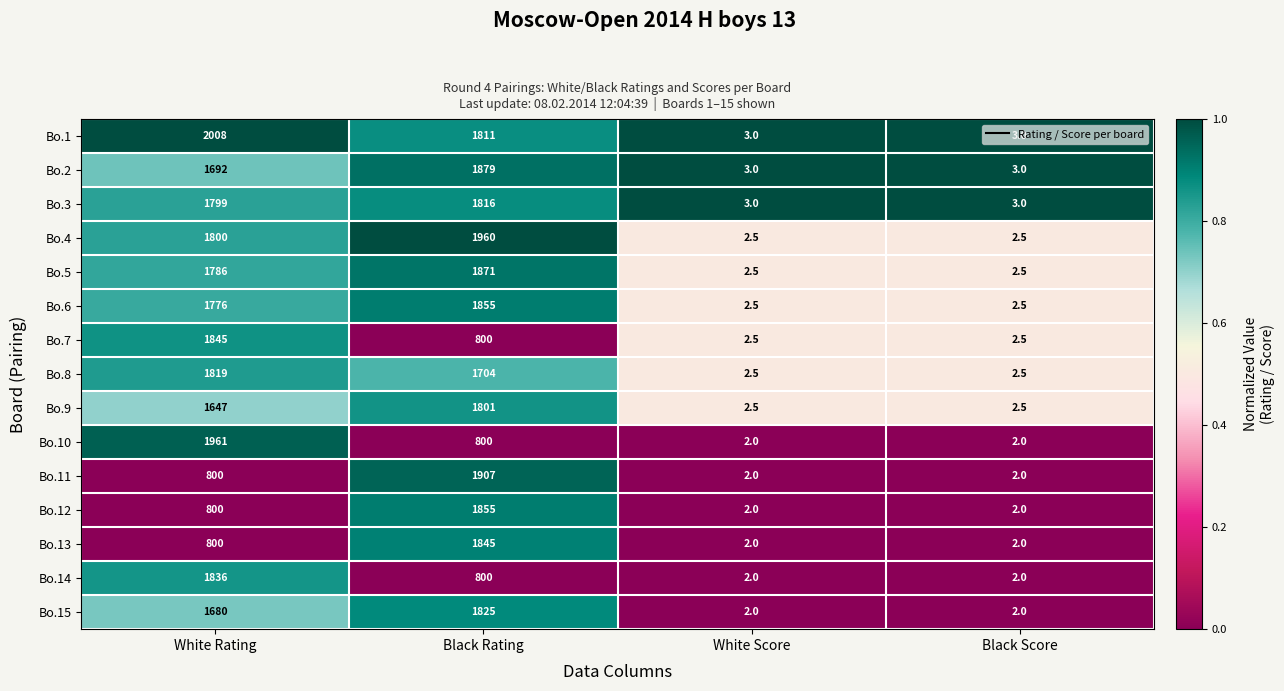

Which category has the highest value across all series?

White Rating